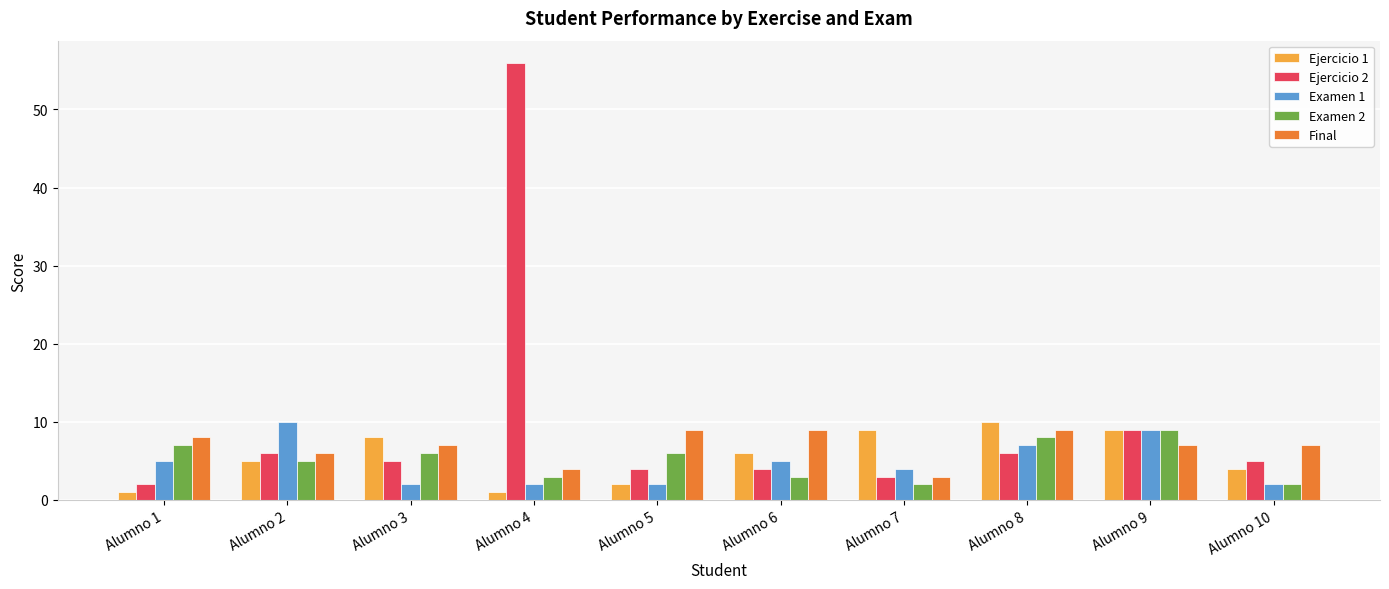

How many bars are there in each group?

5